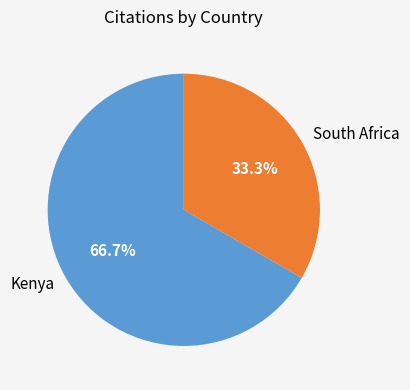

Which category accounts for the majority?

Kenya